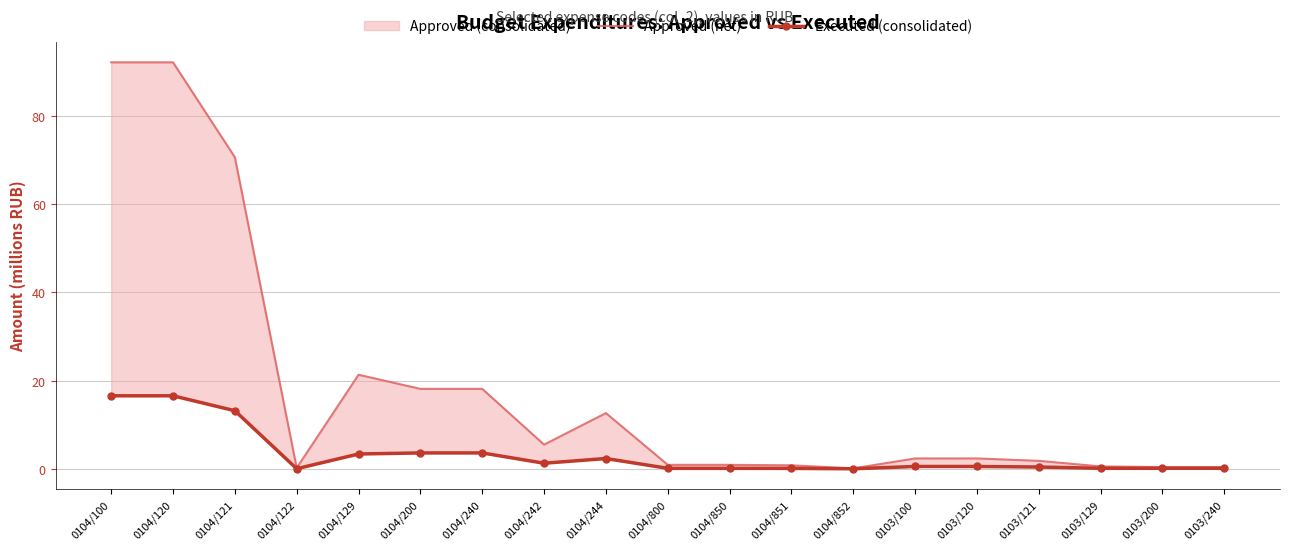

What is the greatest value displayed?

92.1